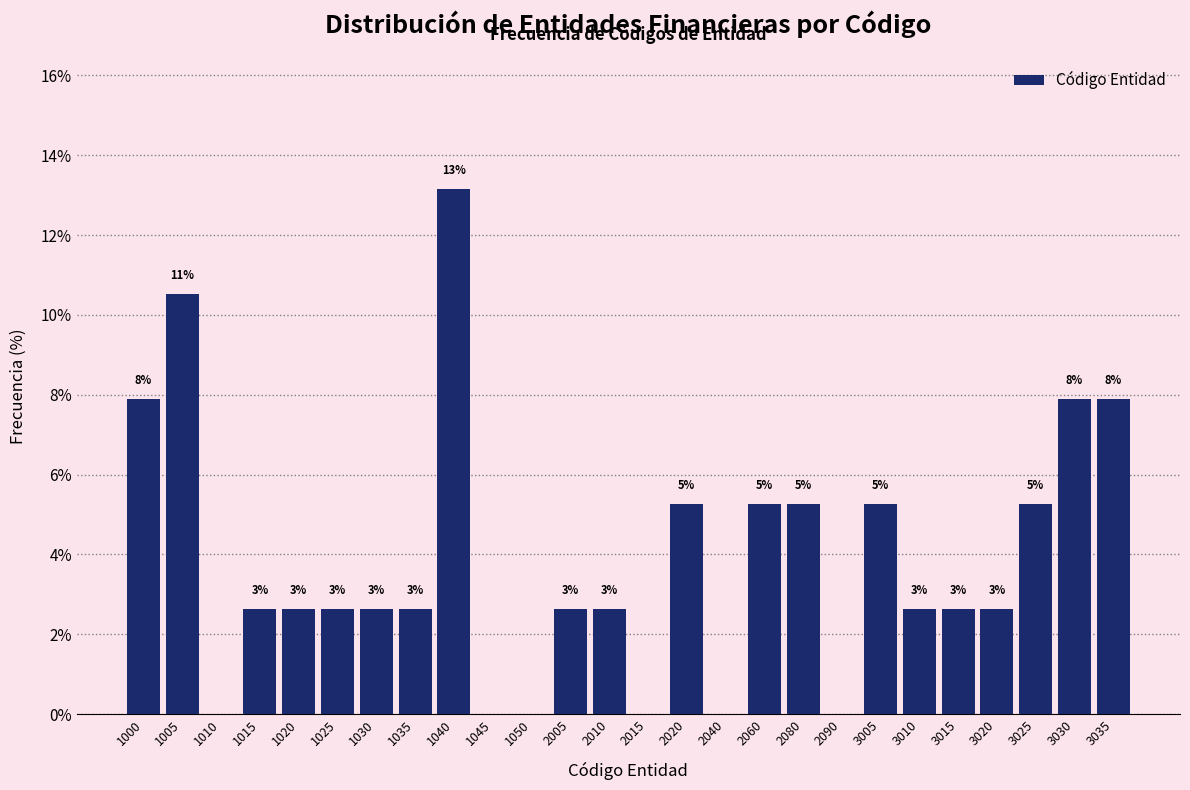

Are the bars horizontal?

No